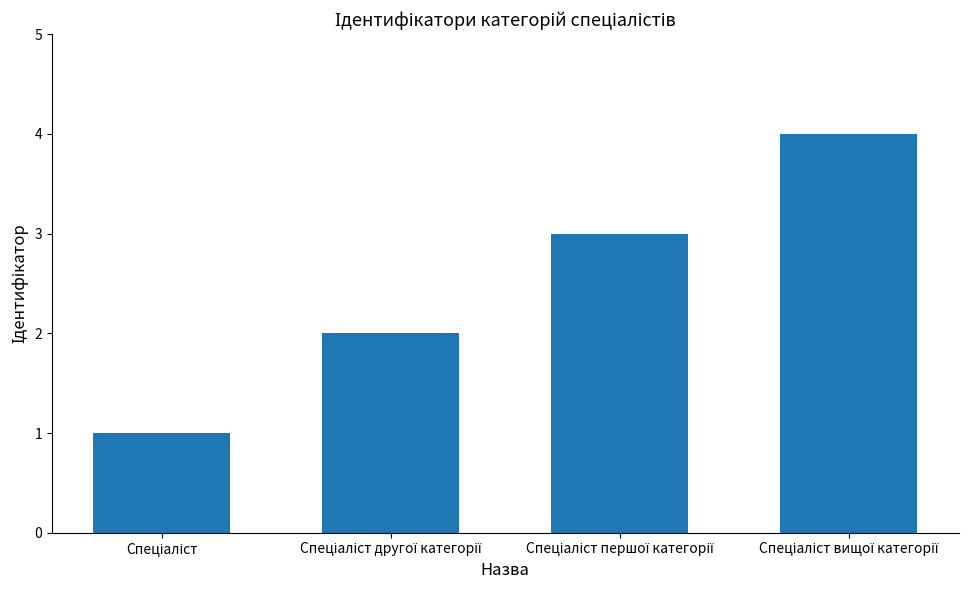

Reading left to right, transcribe all the data shown in this chart.

1	2	3	4